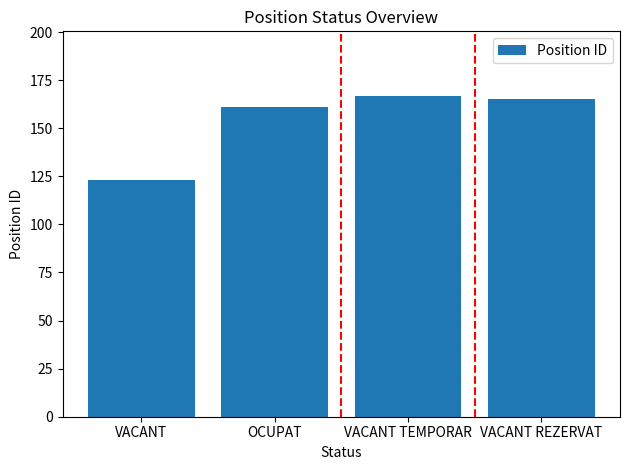

What is the difference between the values at VACANT REZERVAT and VACANT TEMPORAR?

2